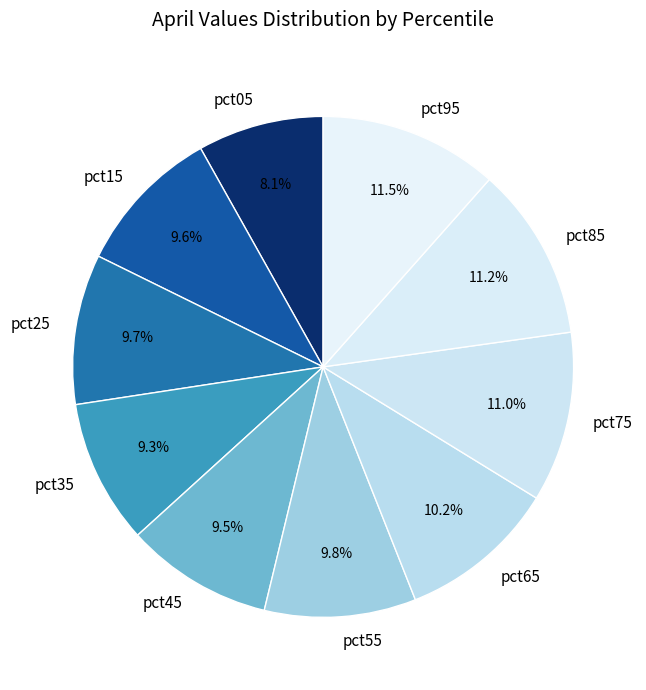

To the nearest percent, what percentage of the pie is pct65?

10%